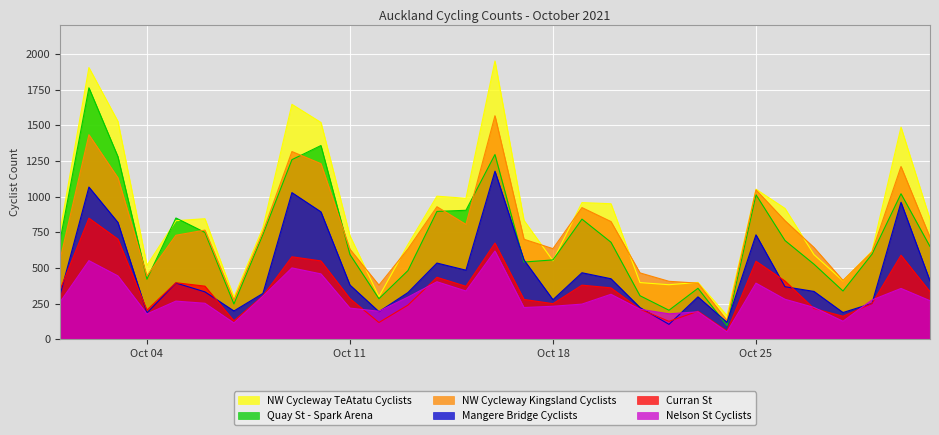

Rank the series by their maximum value, from highest to lowest.

NW Cycleway TeAtatu Cyclists, Quay St - Spark Arena, NW Cycleway Kingsland Cyclists, Mangere Bridge Cyclists, Curran St, Nelson St Cyclists